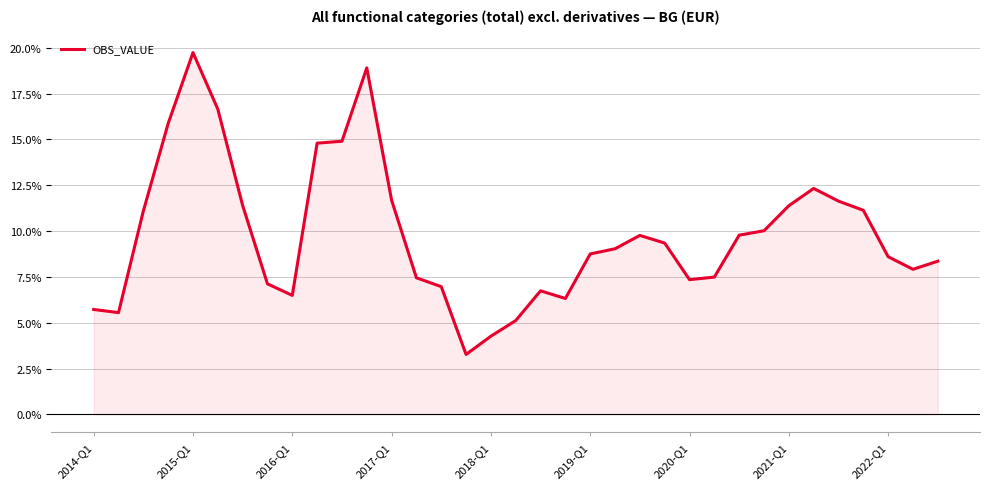

Is it true that OBS_VALUE equals 4.3 at 2016-Q1?

False